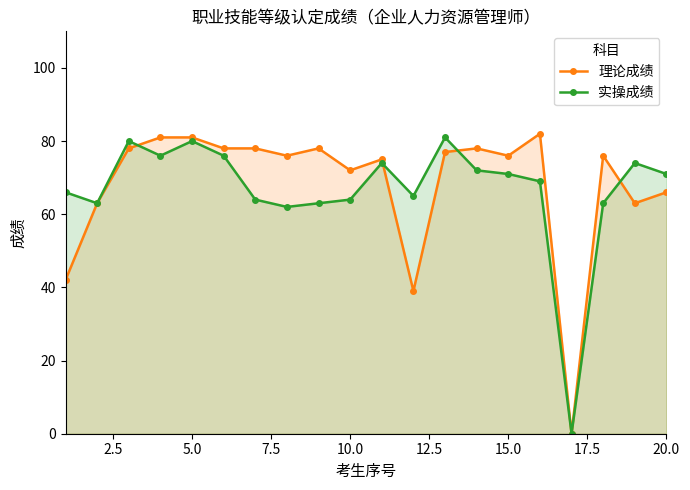

What is the average value of the 理论成绩 series?

68